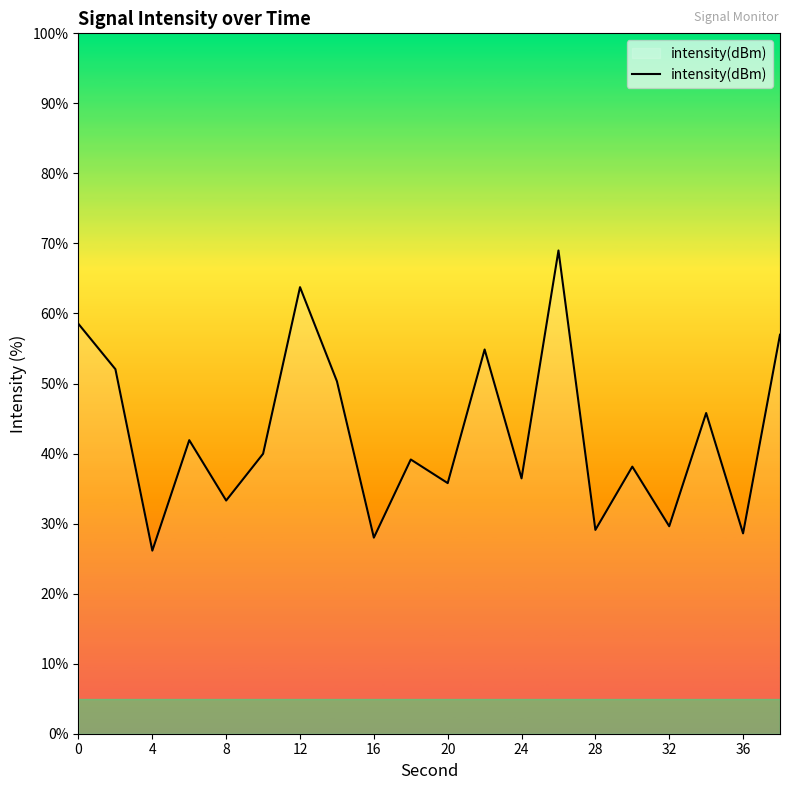

What is the maximum value shown in the chart?

69.0